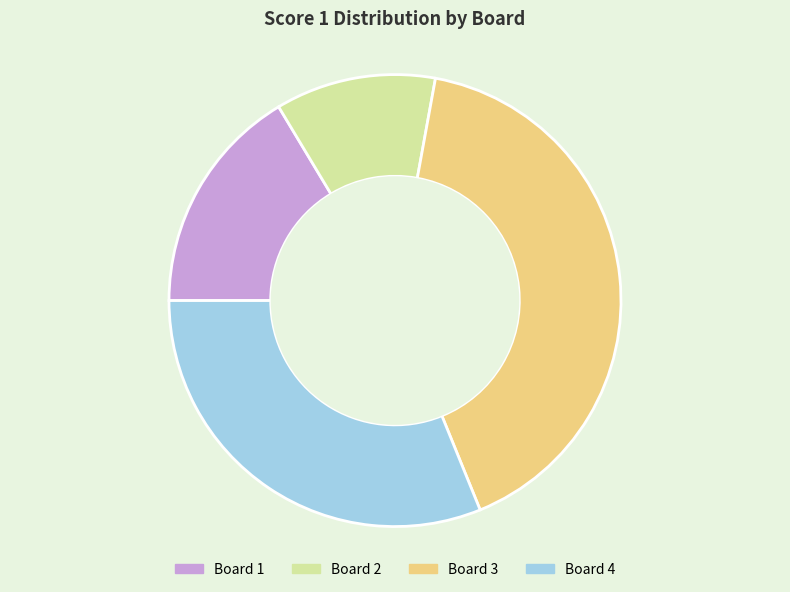

Do Board 3 and Board 2 together represent more than half of the pie?

Yes